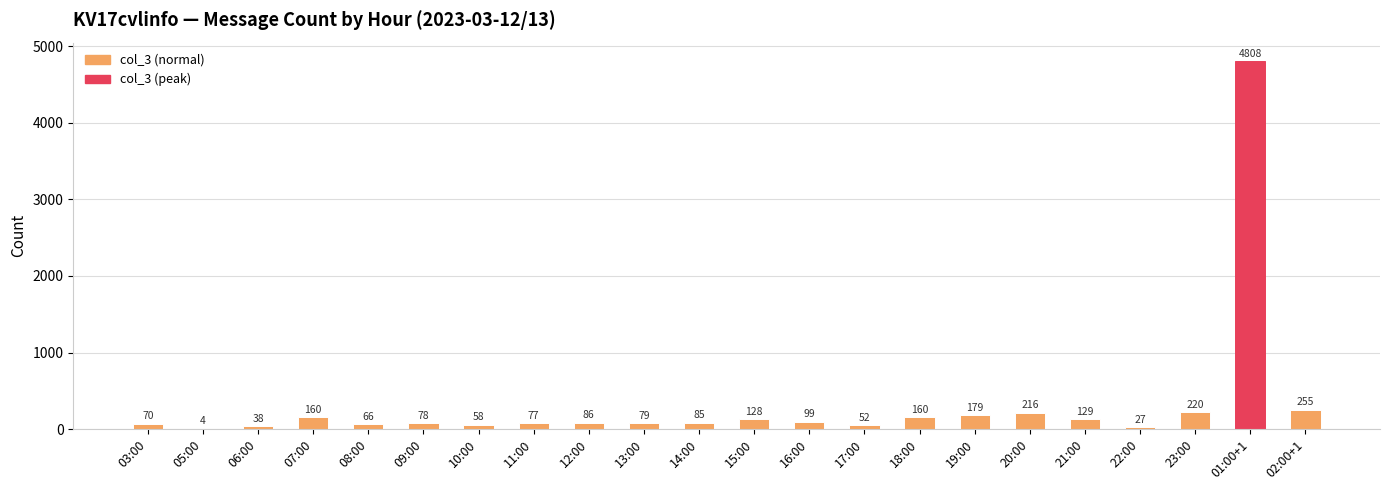

Between 08:00 and 17:00, which is larger?

08:00